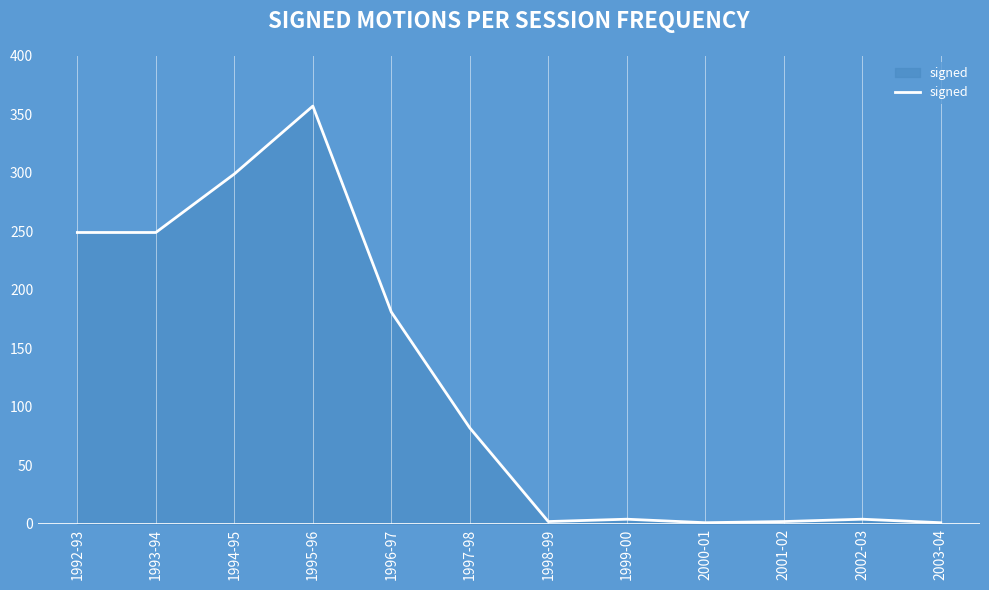

Does the chart display data point markers on the line(s)?

No